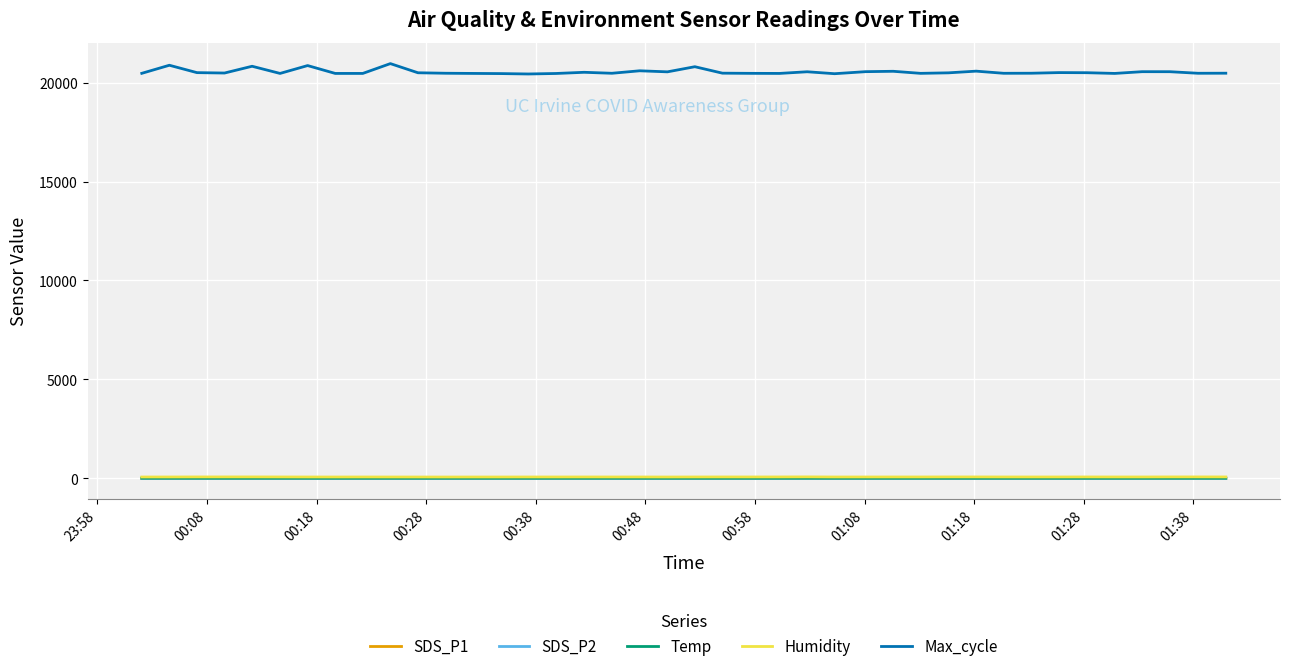

Which series has the largest total across all categories?

Max_cycle